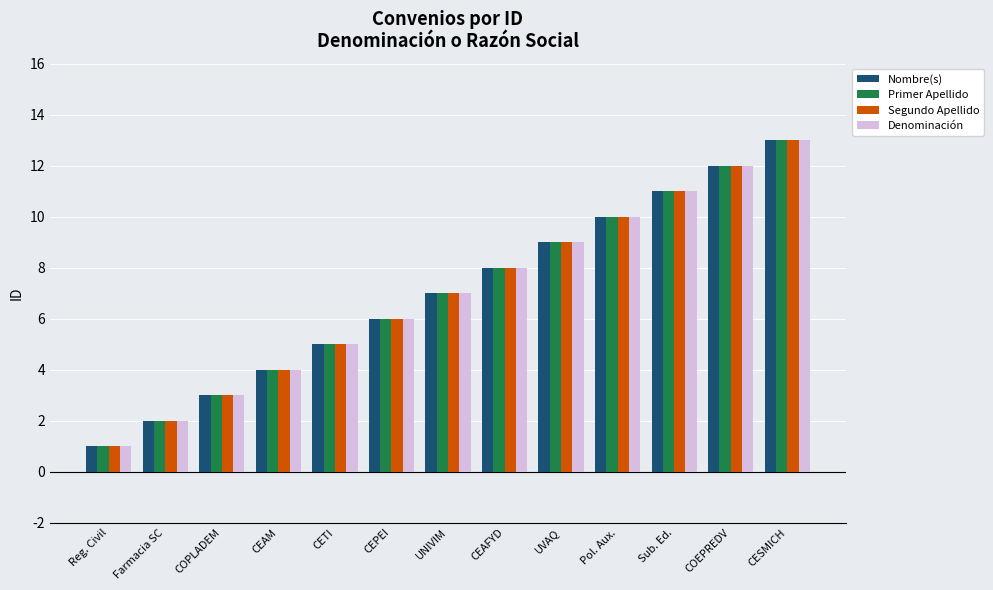

The value of Primer Apellido at COPLADEM is 4. True or false?

False